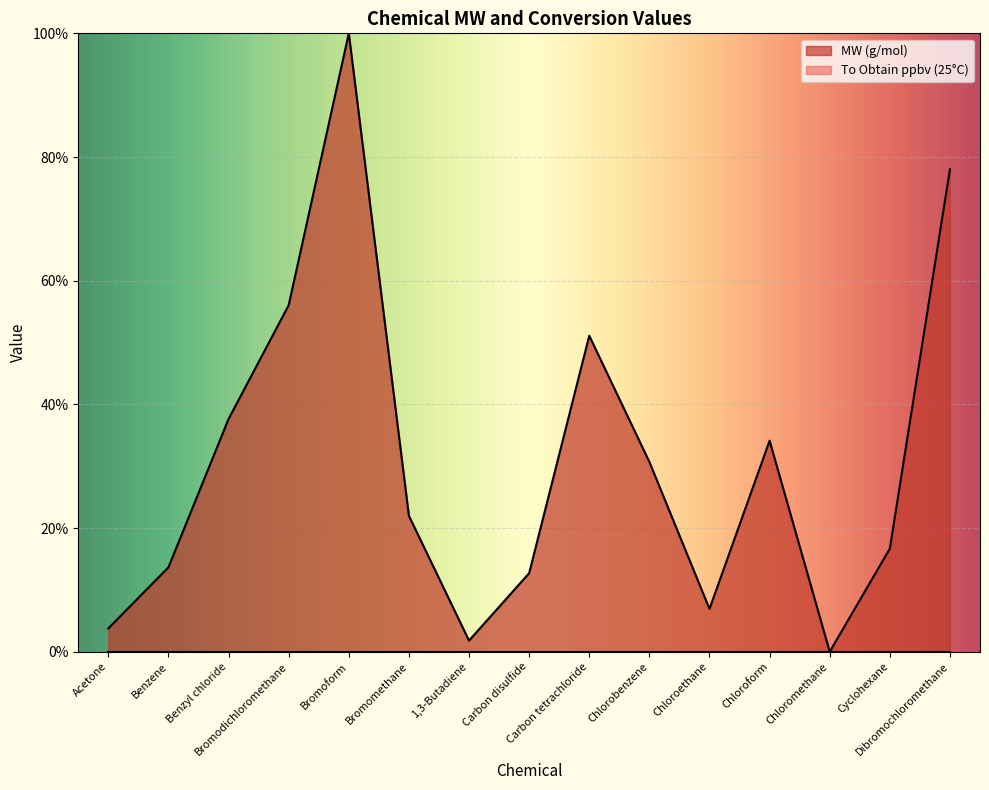

What is the change in value from Acetone to Chlorobenzene?

+26.9